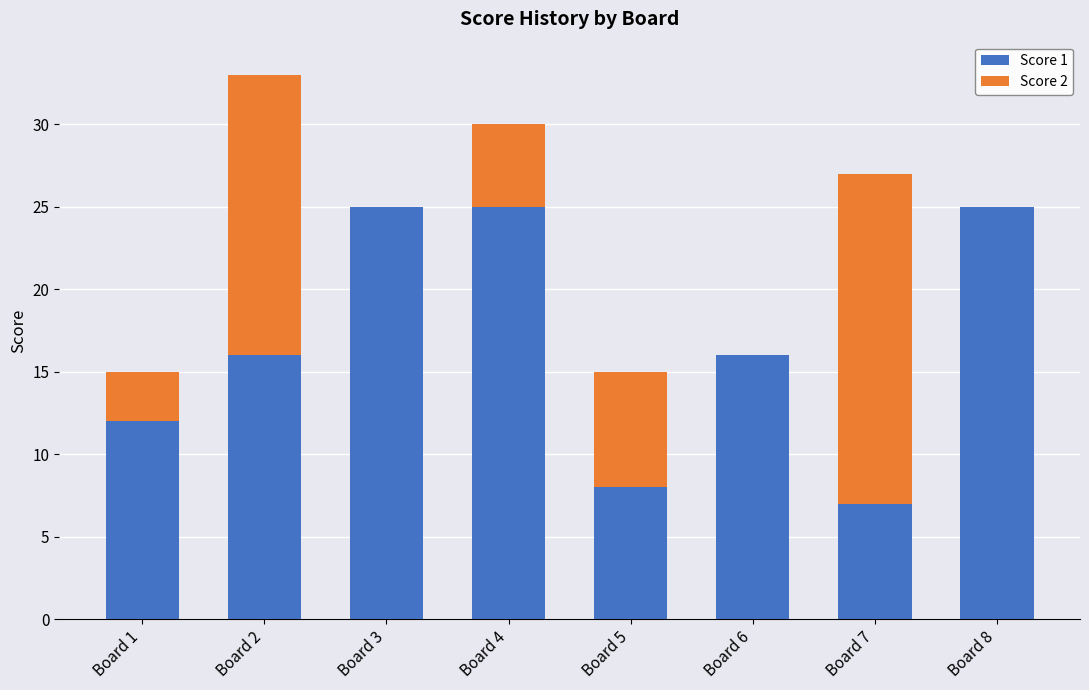

At which category is the sum across all series the highest?

Board 2